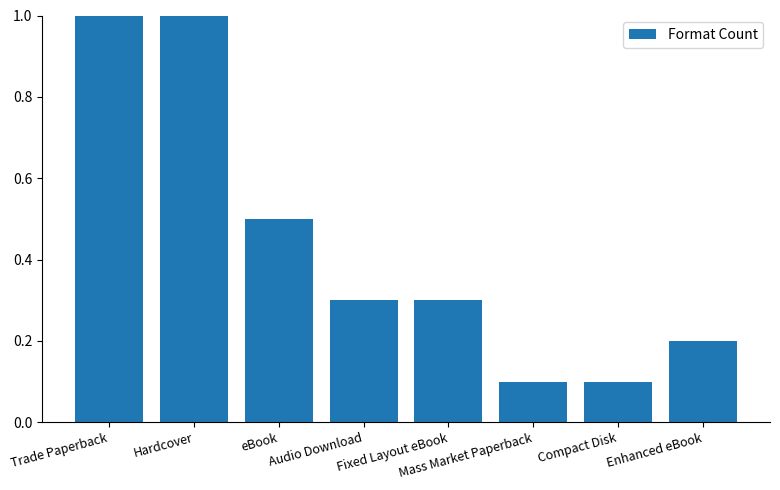

What is the label of the 7th bar from the left?

Compact Disk